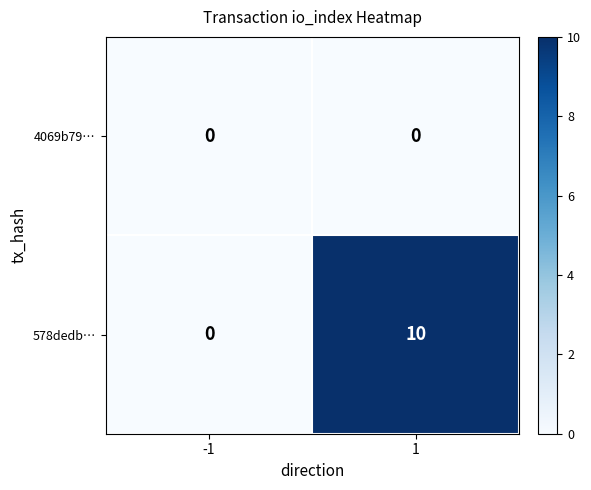

Between -1 and 1, which series saw the biggest shift?

578dedb…